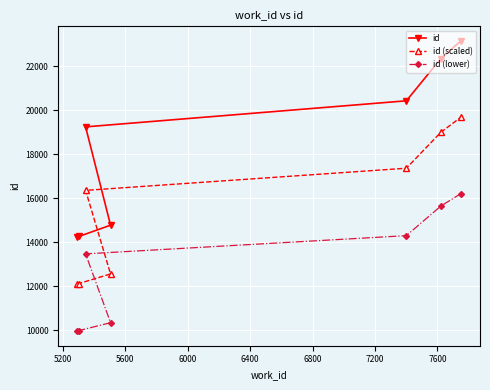

What is the value of the id point at the 1st from the left?

14218.0